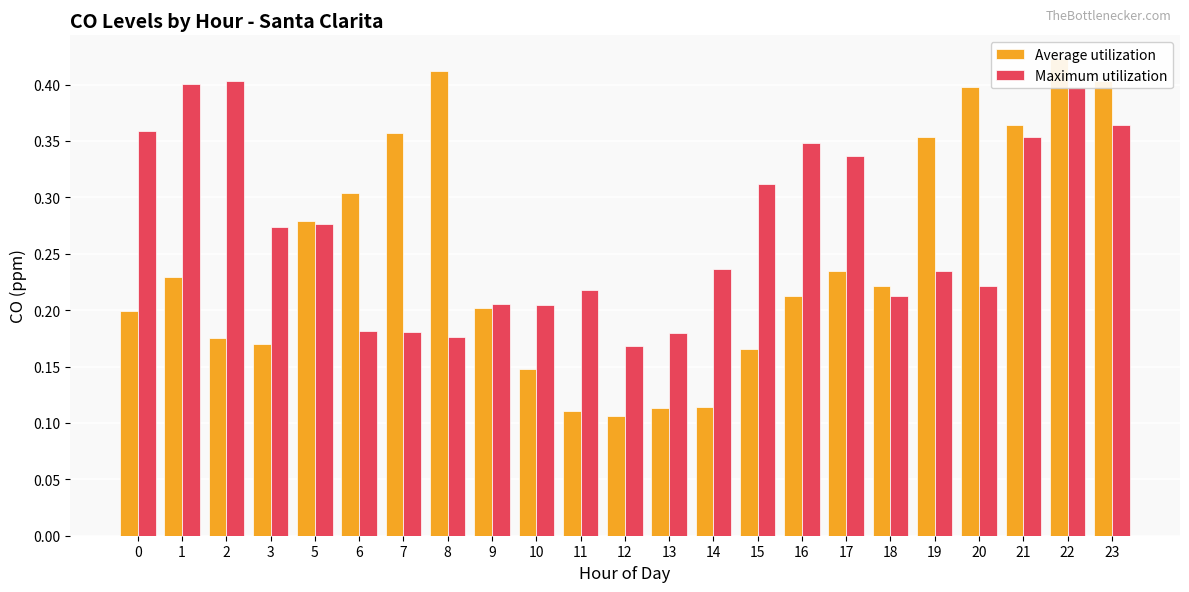

Count the Maximum utilization values in the range 0 to 1.

23